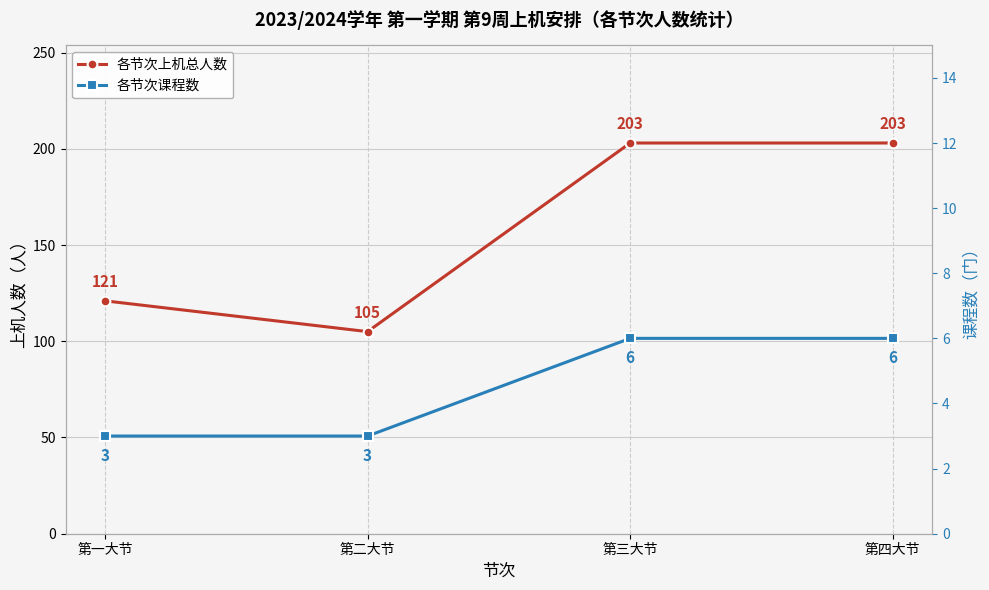

What is the value of the 各节次课程数 point at the 4th from the left?

6